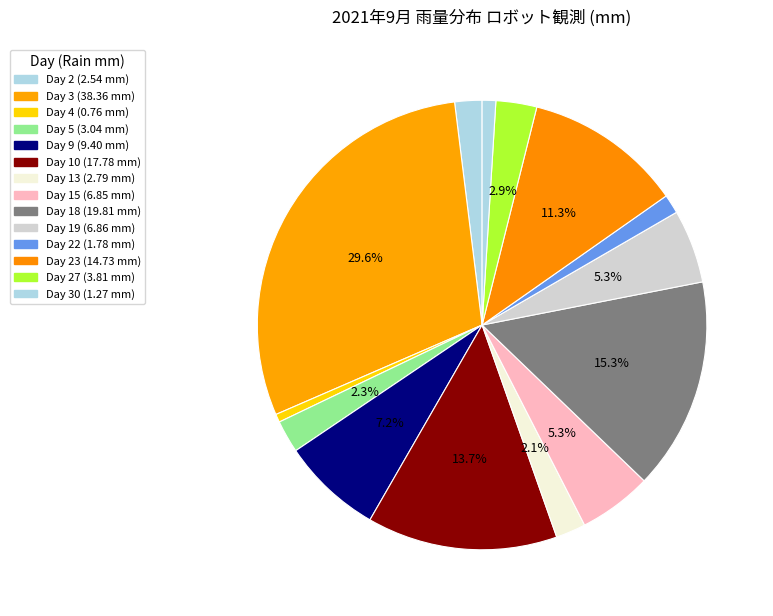

How many slices are in this pie chart?

14